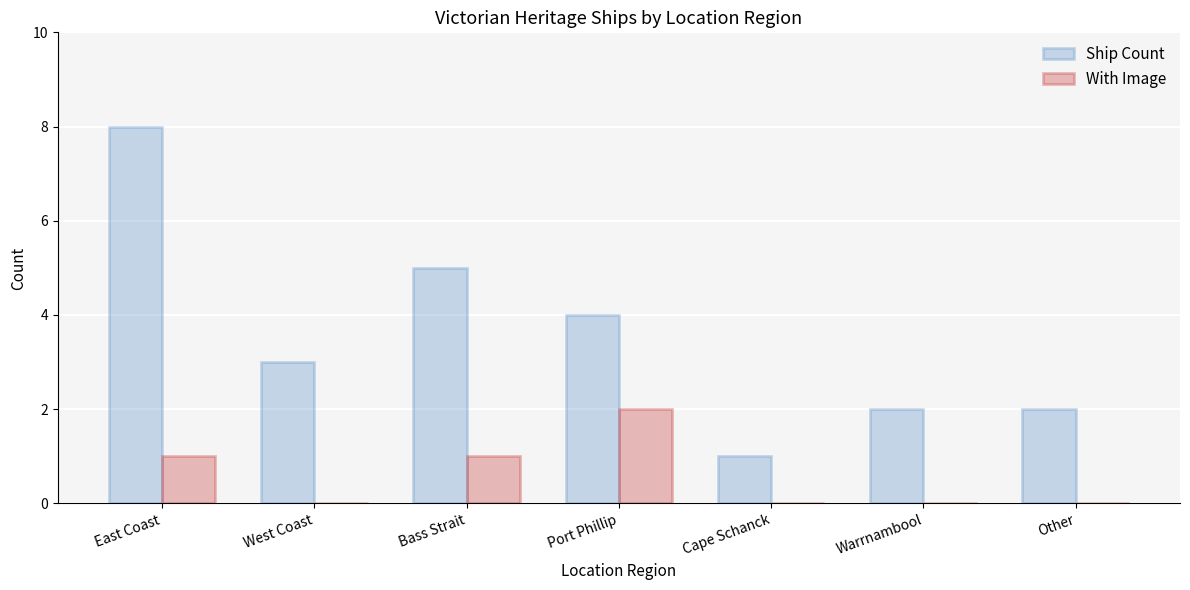

Reading left to right, what are all the values shown in this chart?

Ship Count: 8	3	5	4	1	2	2
With Image: 1	0	1	2	0	0	0